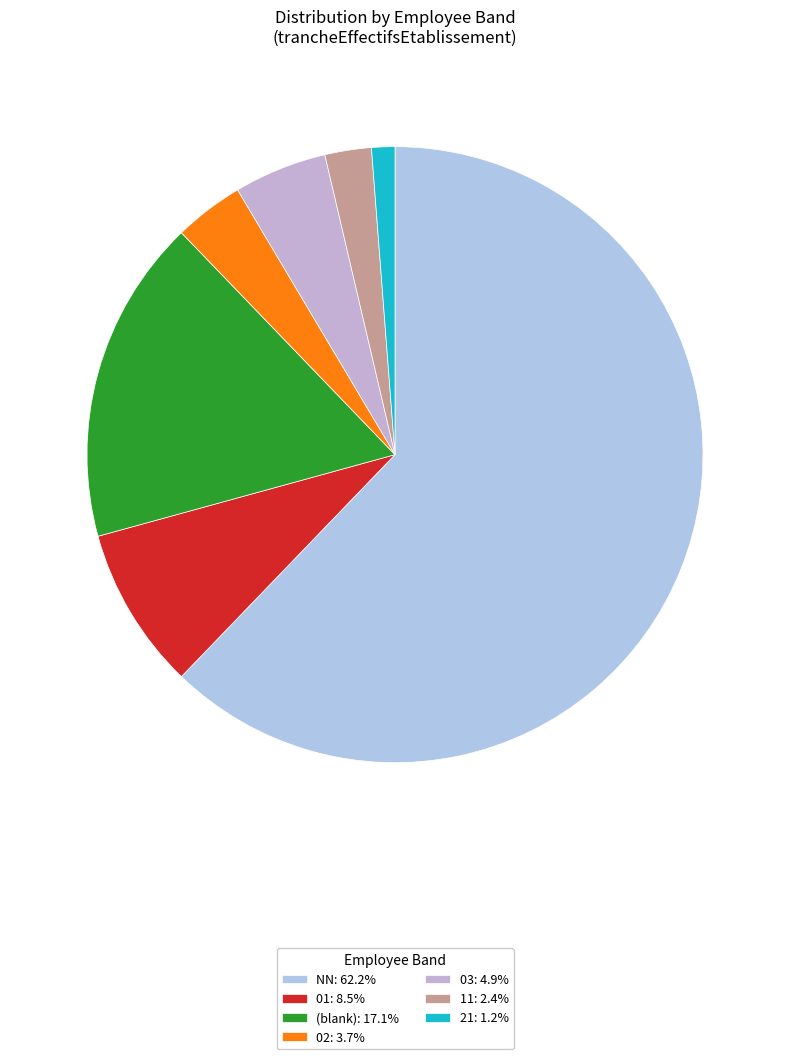

What is the smallest slice in the pie chart?

21